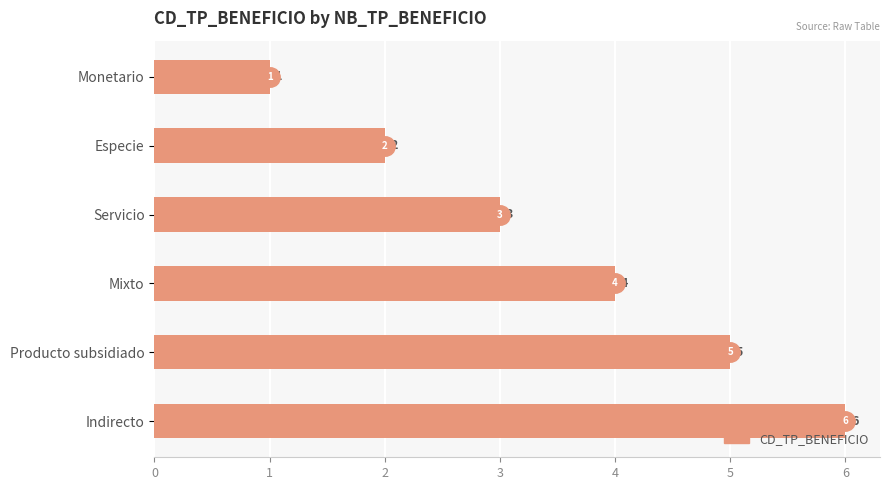

What is the ratio of the value at Producto subsidiado to the value at Especie?

2.5